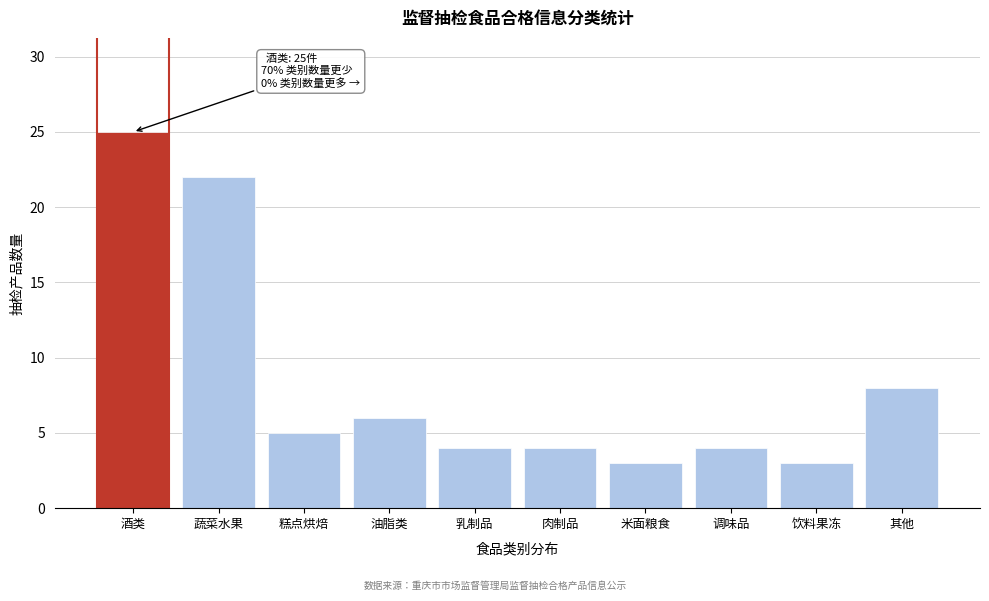

Reading left to right, list all the values displayed in this chart.

酒类=25	蔬菜水果=22	糕点烘焙=5	油脂类=6	乳制品=4	肉制品=4	米面粮食=3	调味品=4	饮料果冻=3	其他=8